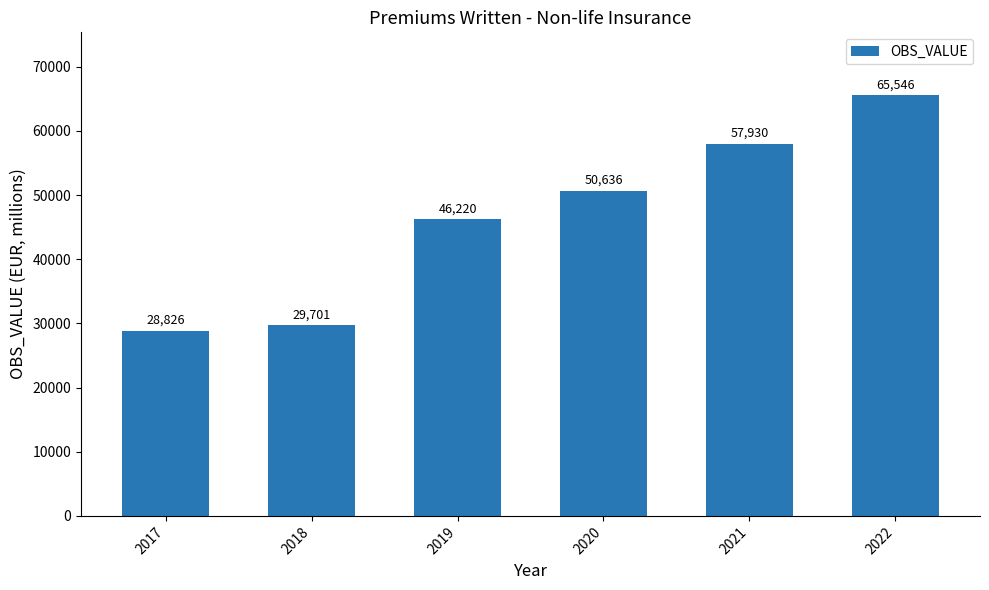

The value at 2022 is 27375.5. True or false?

False